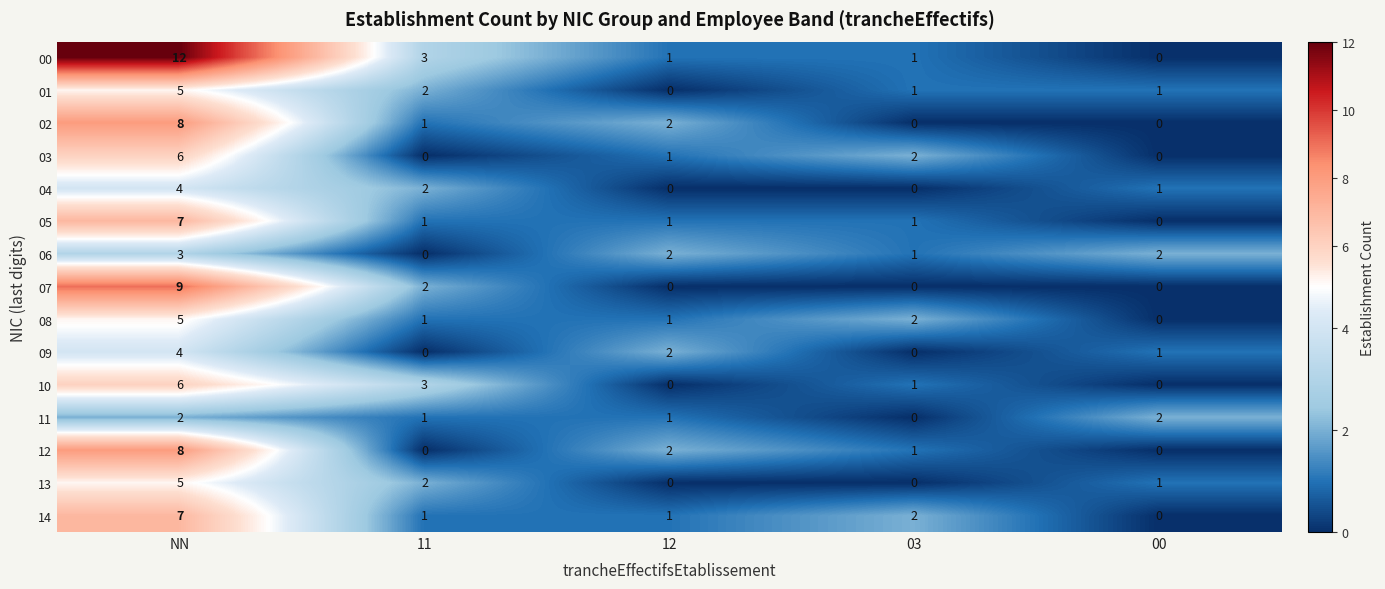

How many 14 values are between 1 and 2?

3